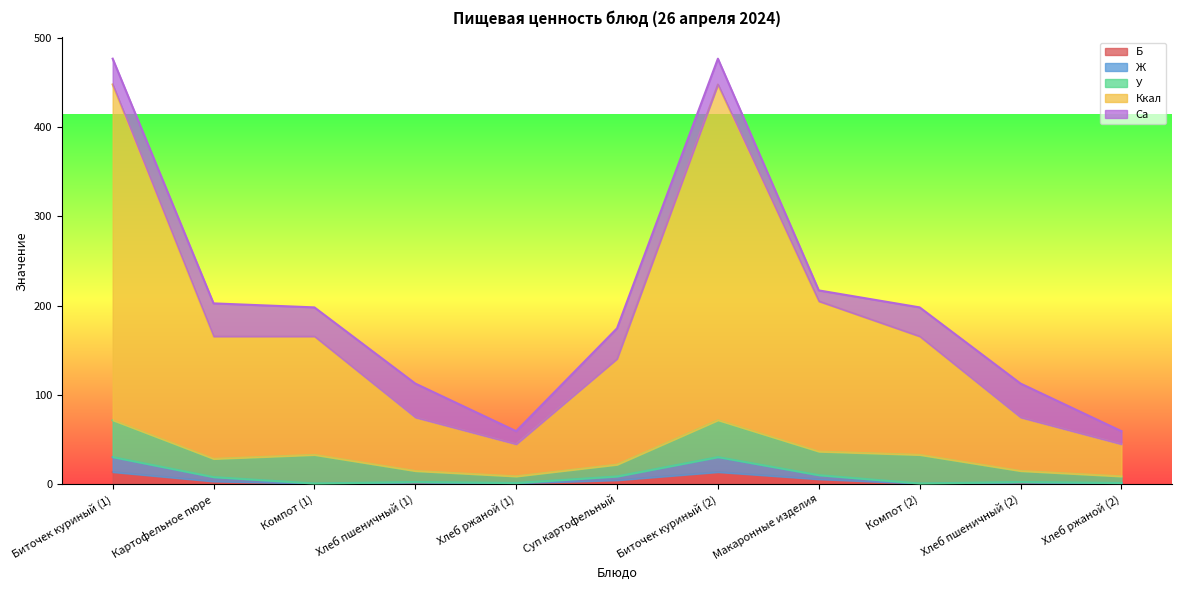

What is the total value across all series at Биточек куриный (2)?

476.7